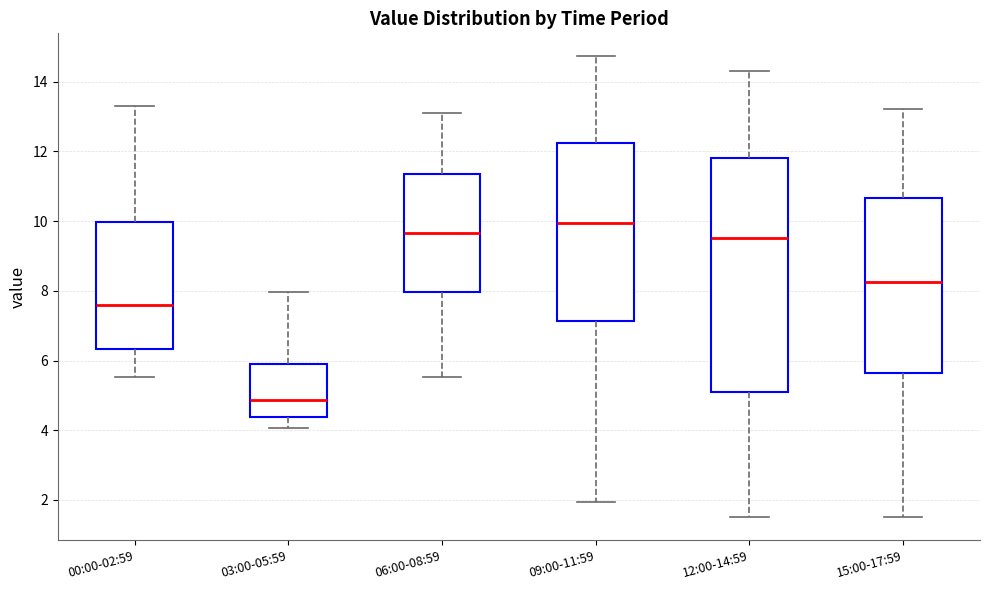

Which box has the highest median line?

09:00-11:59